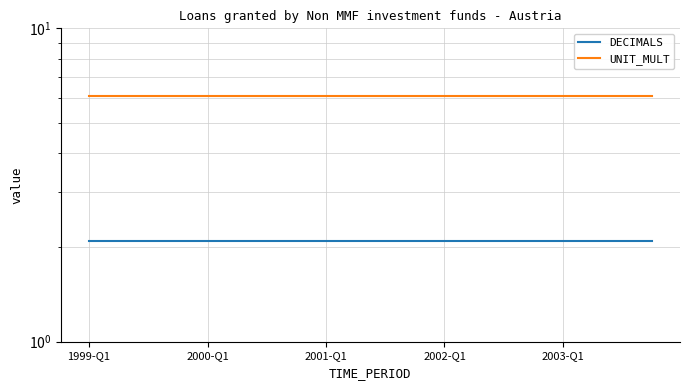

Rank the series by their maximum value, from highest to lowest.

UNIT_MULT, DECIMALS